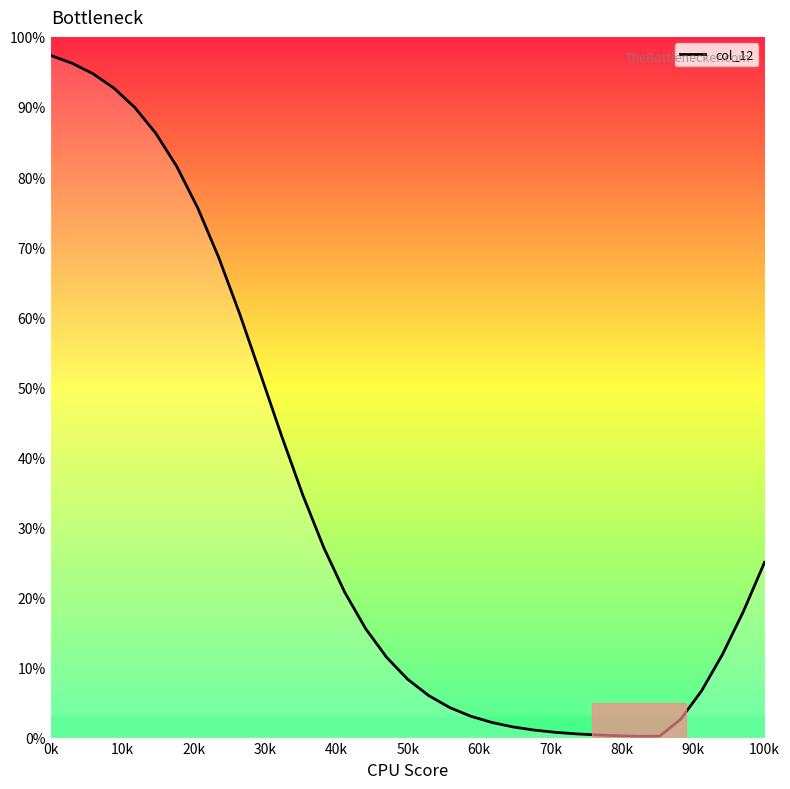

How many series are shown in this chart?

1